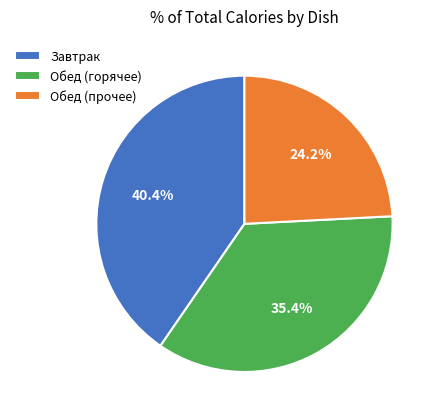

To the nearest percent, what is the average slice percentage?

33%